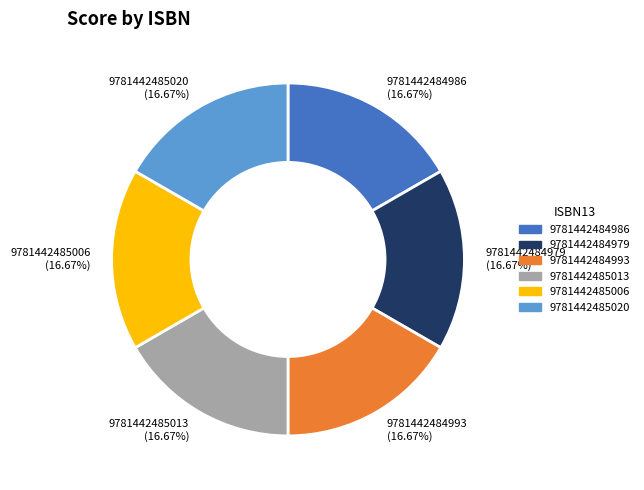

Does 9781442484986 represent more than half of the total?

No